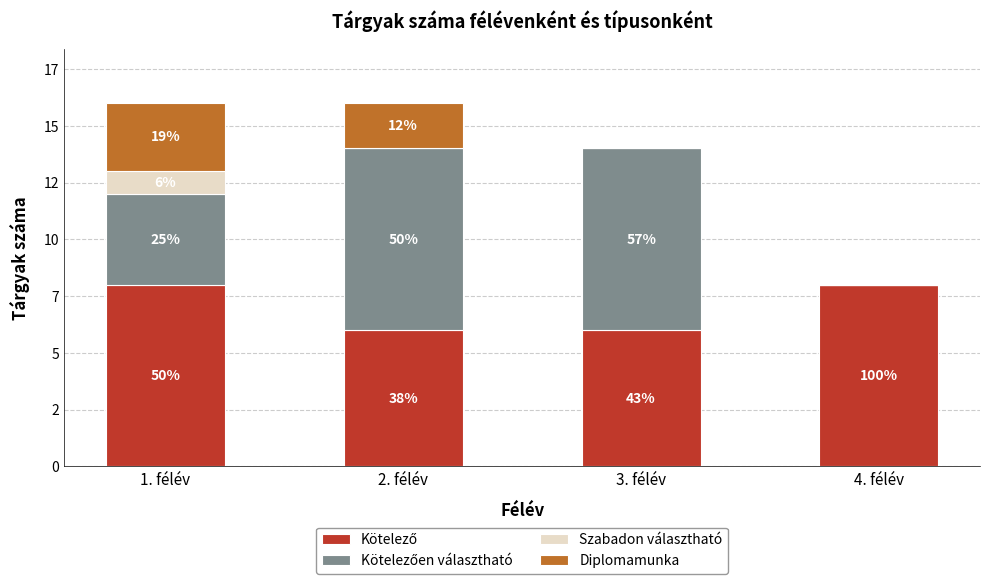

Are the bars grouped side by side (vs. stacked)?

No